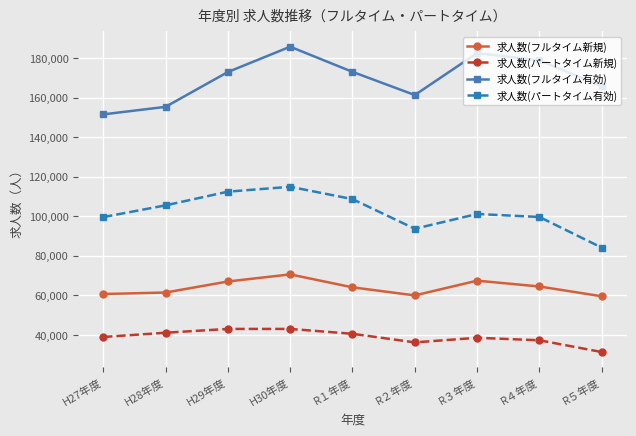

True or false: 求人数(フルタイム有効) and 求人数(フルタイム新規) intersect in this chart.

False